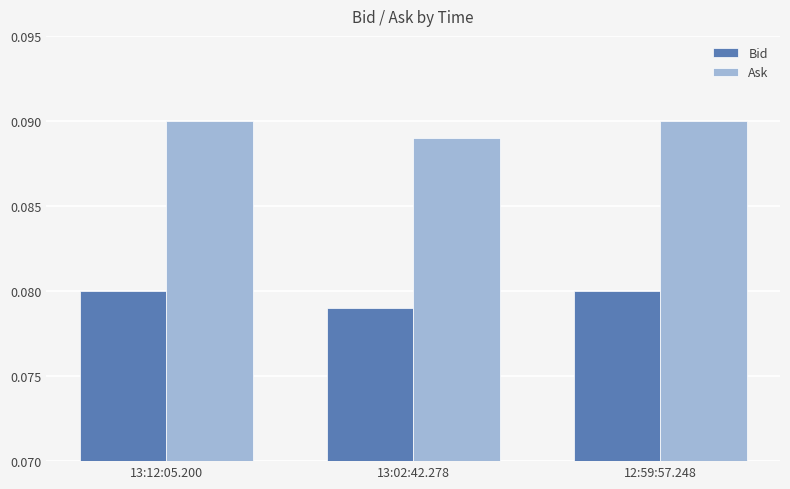

Rank the series by their average value, from highest to lowest.

Ask, Bid